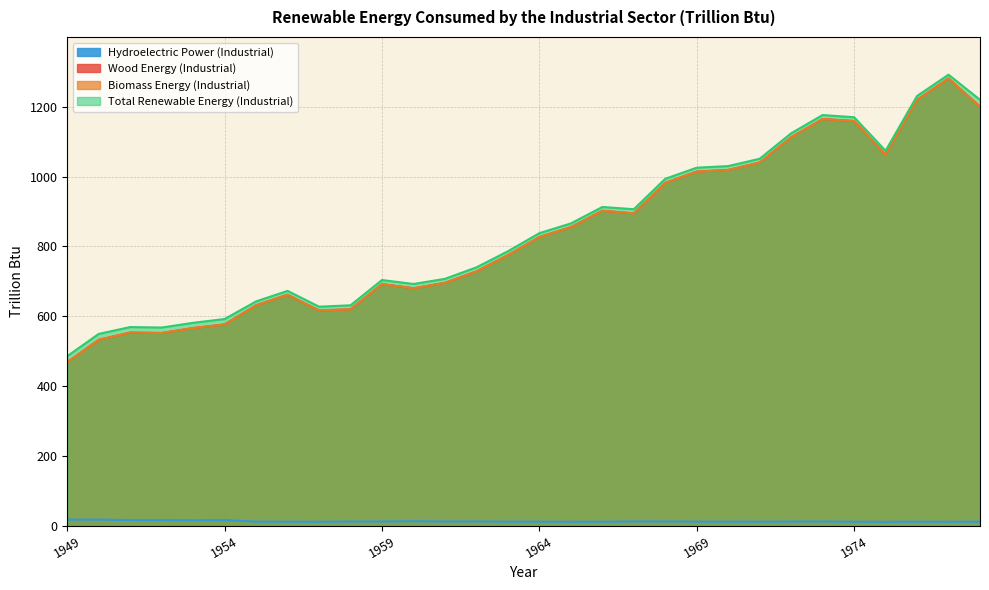

At 1961, list the series in order from largest to smallest.

Total Renewable Energy (Industrial), Wood Energy (Industrial), Biomass Energy (Industrial), Hydroelectric Power (Industrial)